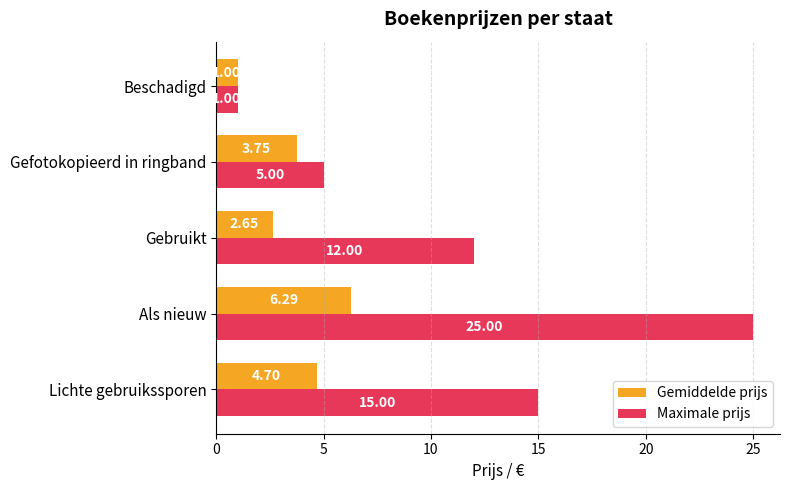

Which label corresponds to the smallest value in the chart?

Beschadigd